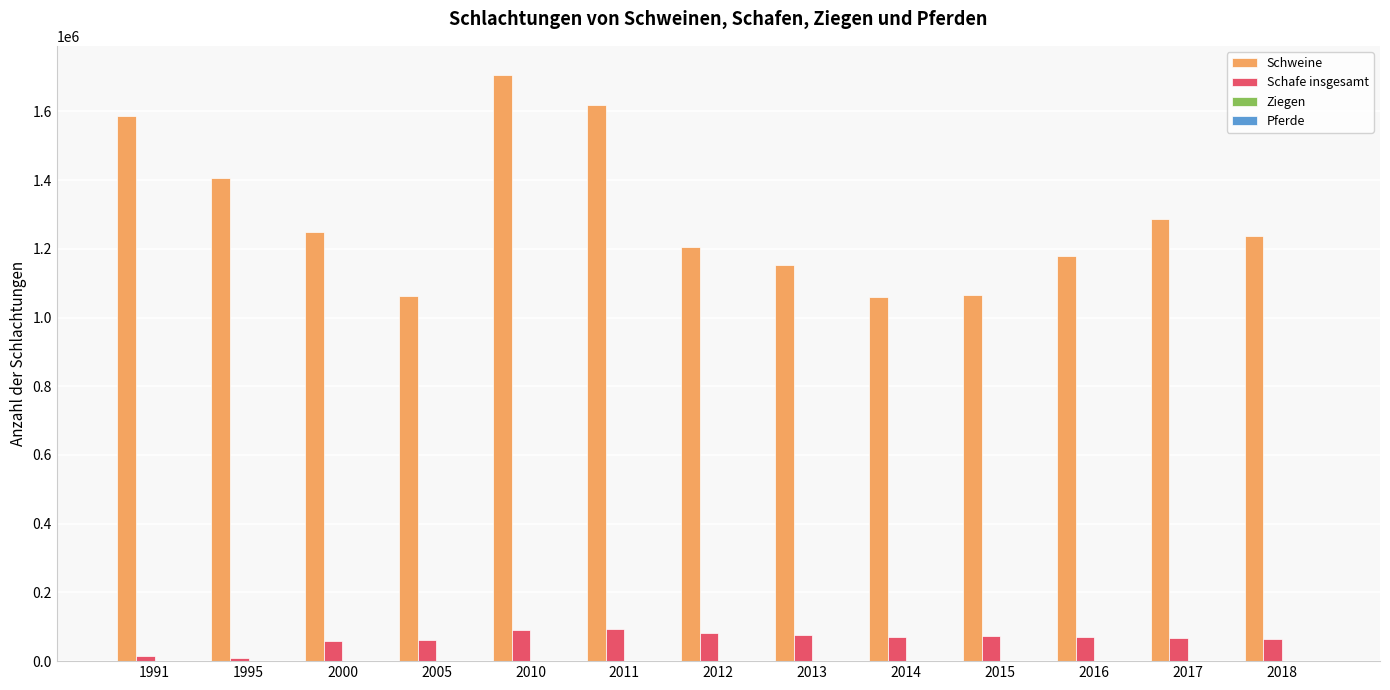

Which series has the widest spread of values?

Schweine